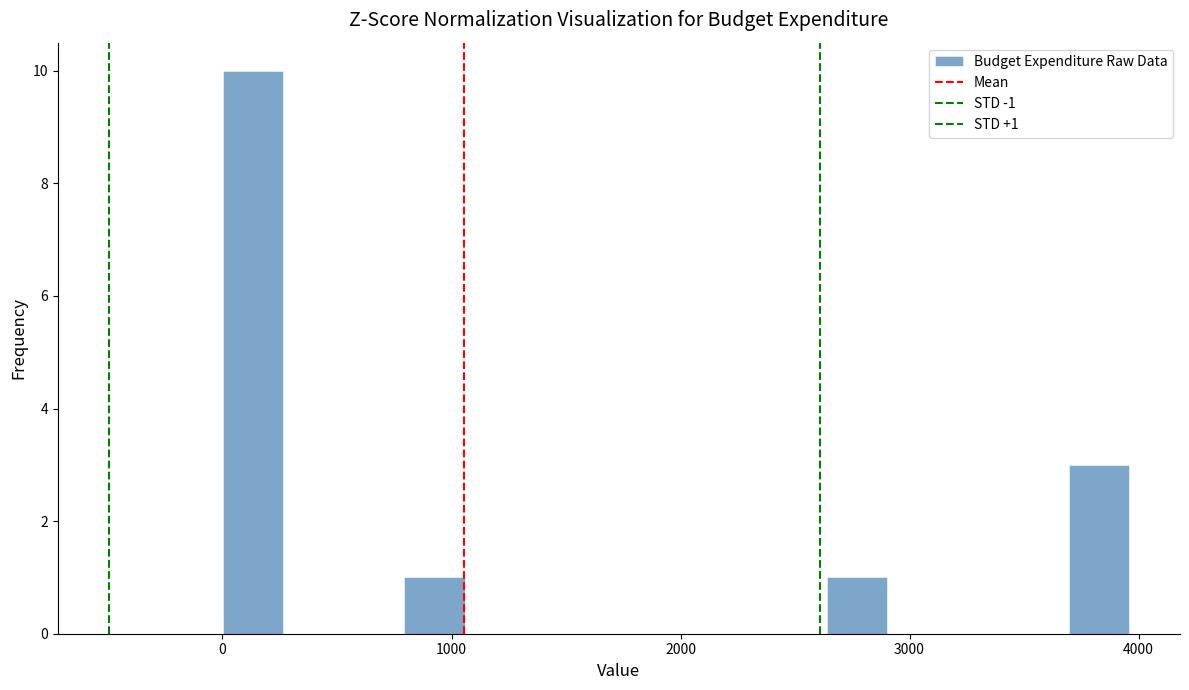

Read against the x-axis, roughly where is the centre of the tallest bar?

100